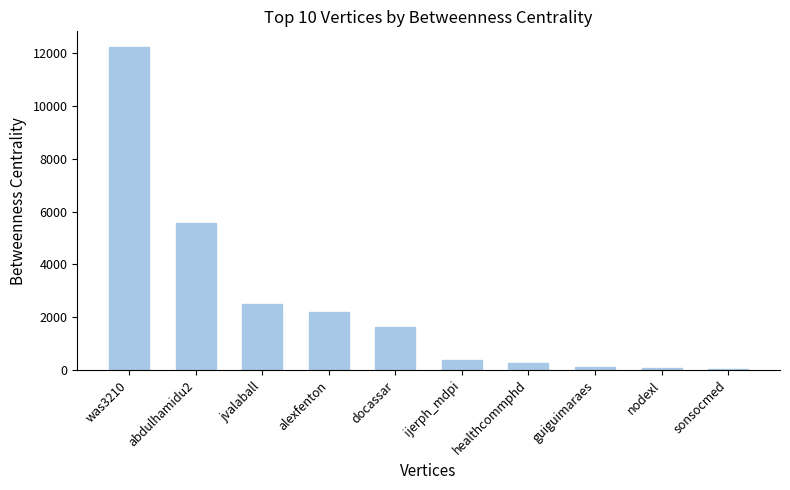

The chart shows a value of 16114.4 at was3210. True or false?

False